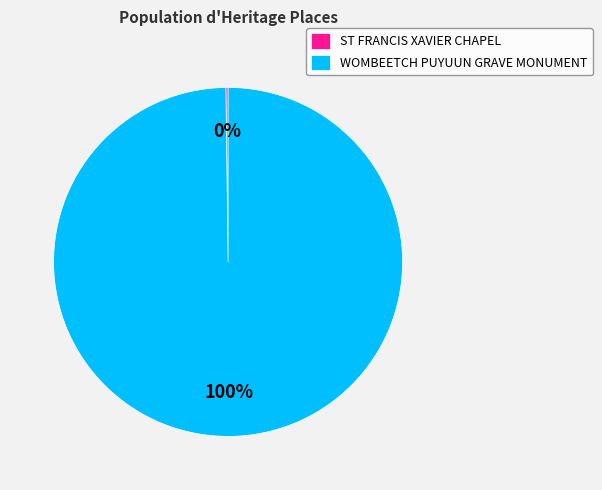

Does WOMBEETCH PUYUUN GRAVE MONUMENT represent more than half of the total?

Yes